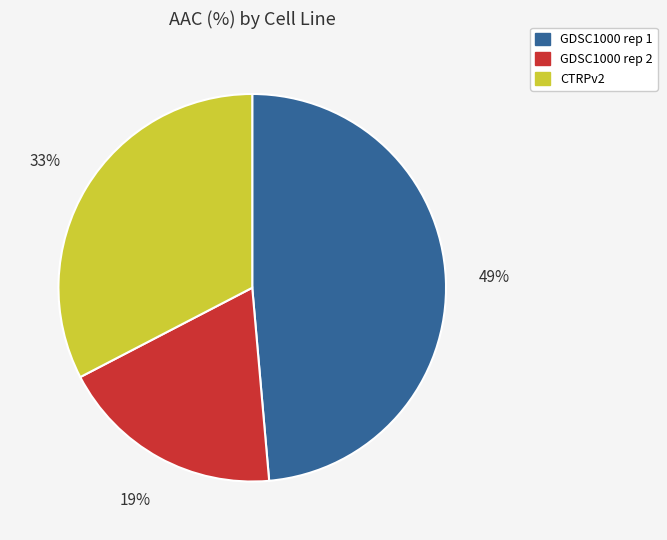

Is GDSC1000 rep 1 the majority of the pie?

No